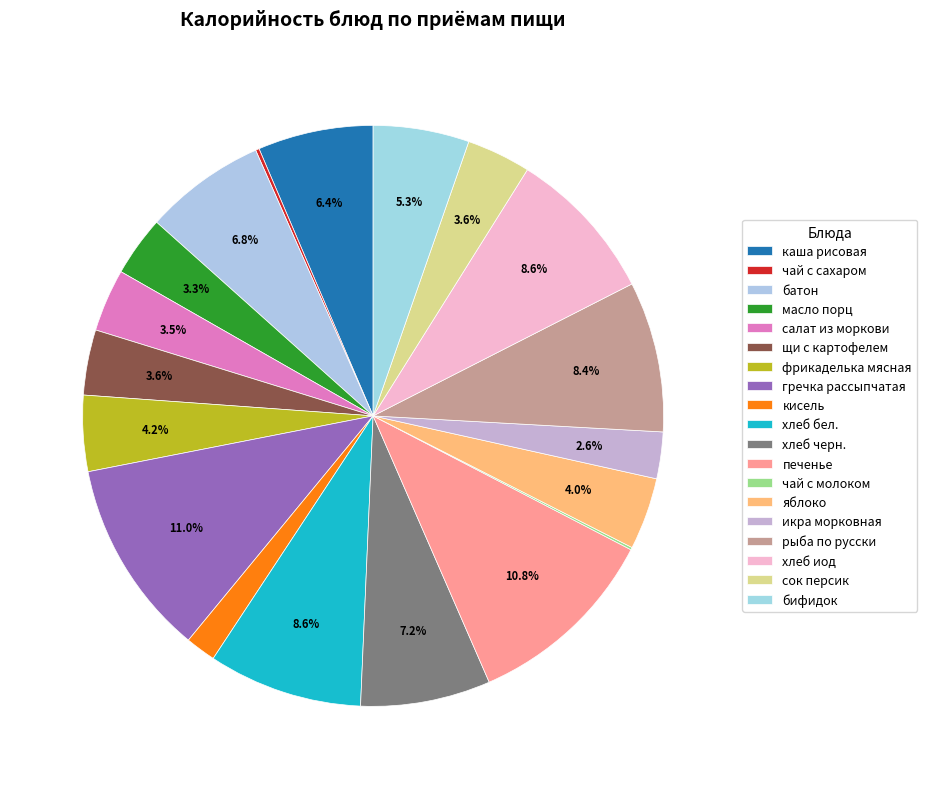

To the nearest percent, what is the difference between the largest and smallest slice percentages?

11%